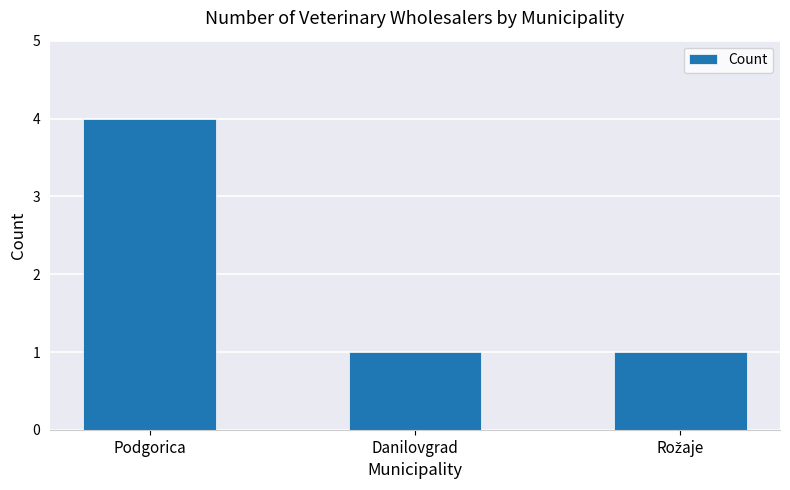

What is the change in value from Podgorica to Danilovgrad?

-3